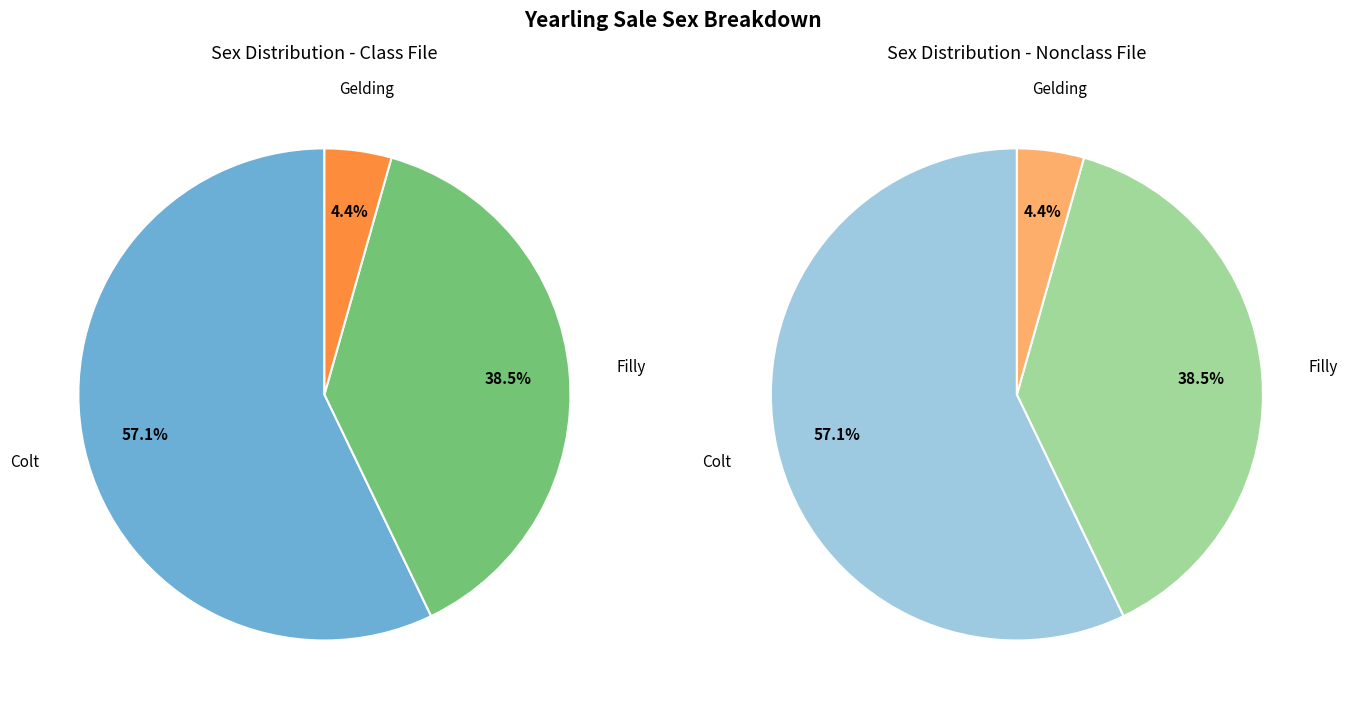

True or false: C accounts for 72% of the total.

False